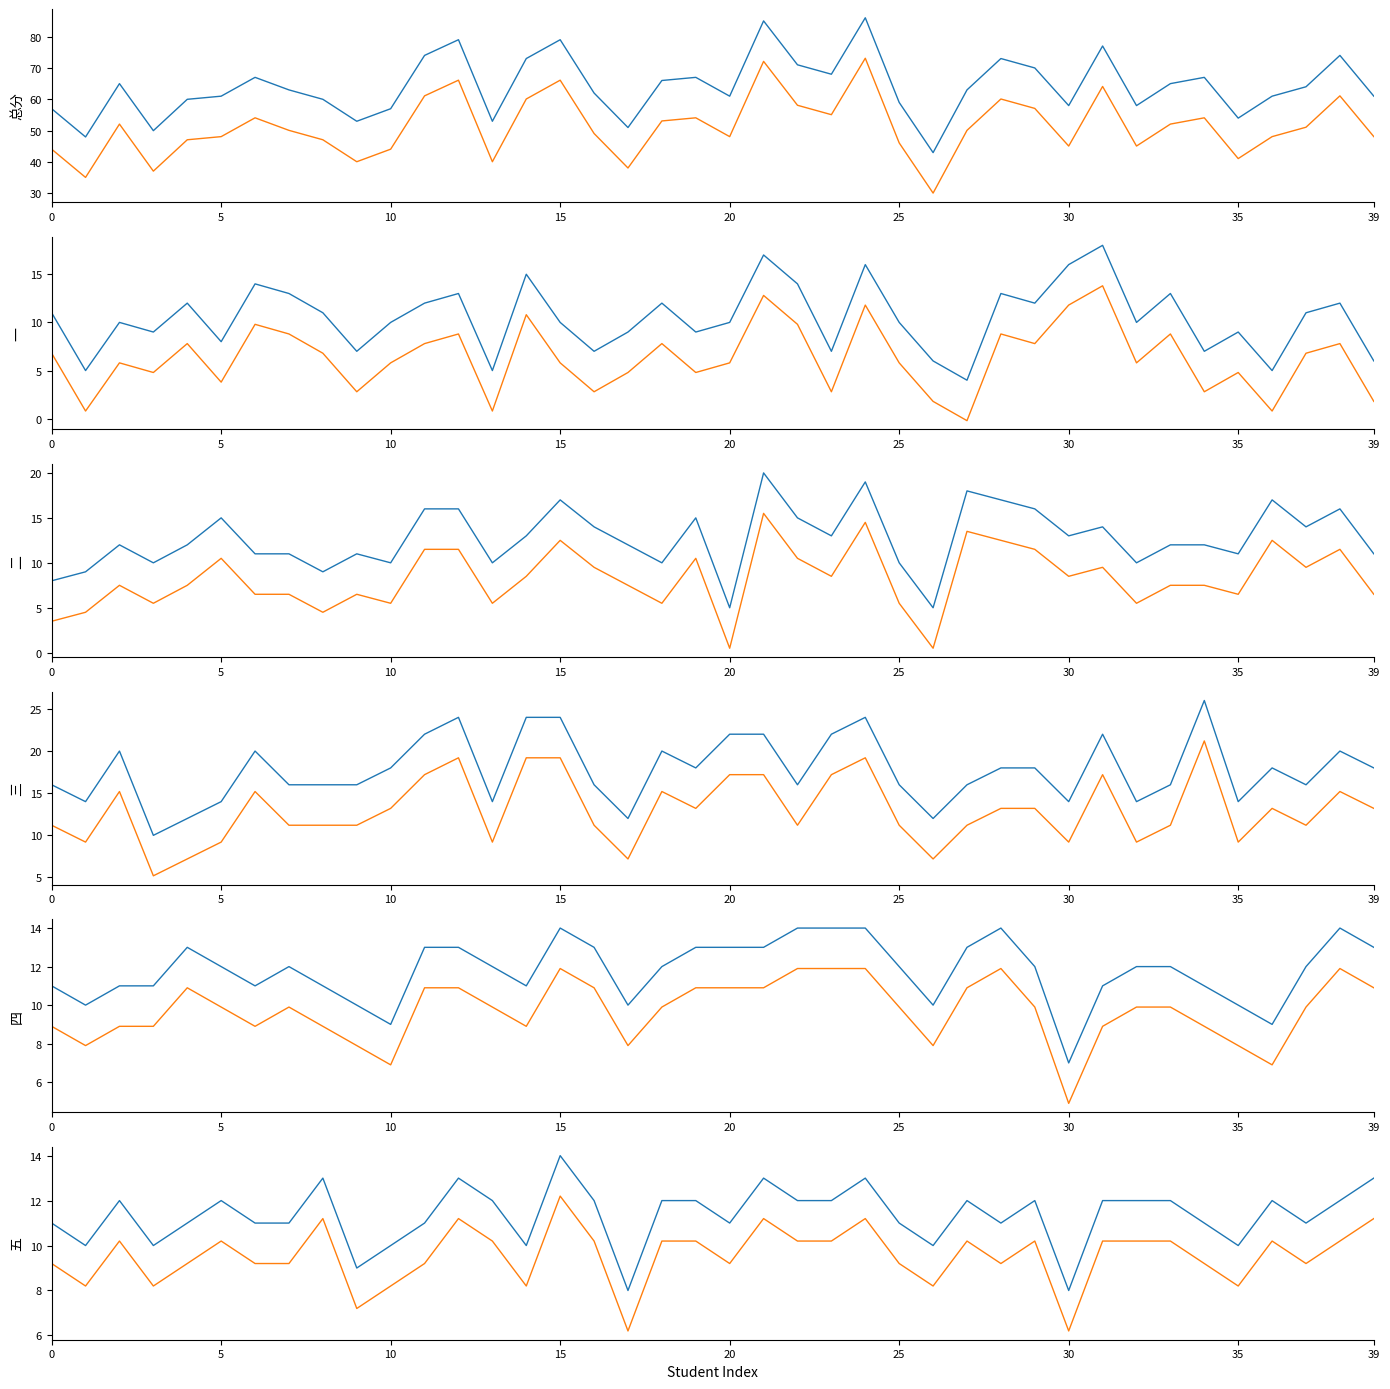

What is the highest value of the 总分 series?

73.1